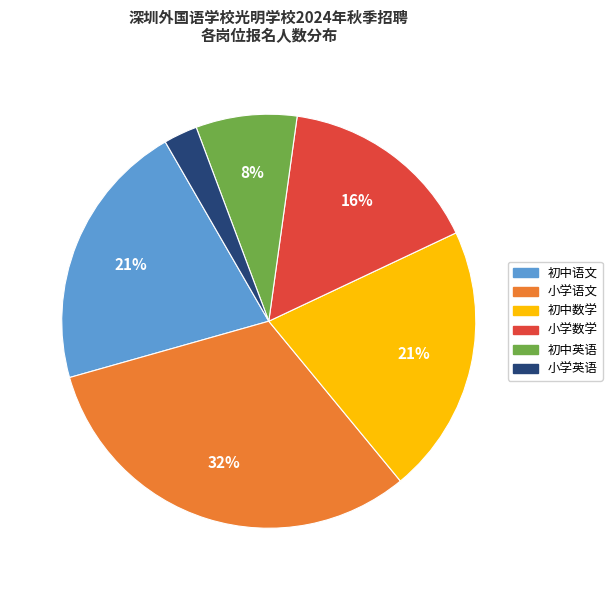

How many segments does this pie chart have?

6